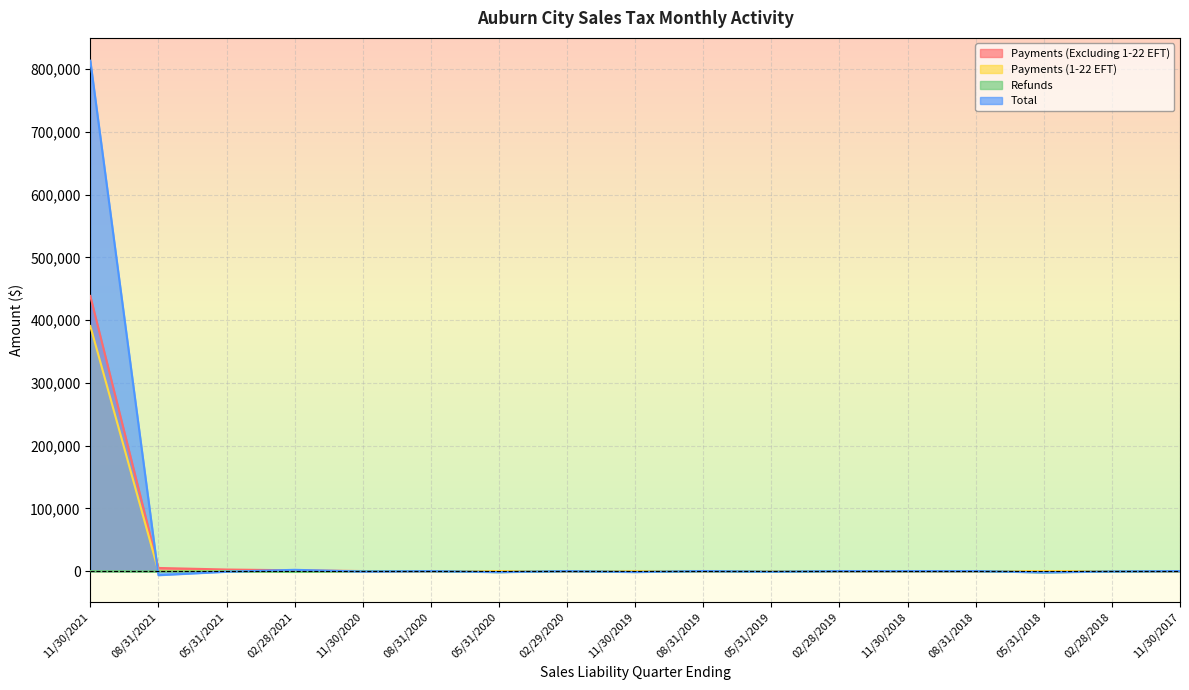

Which label corresponds to the smallest value in the chart?

08/31/2021